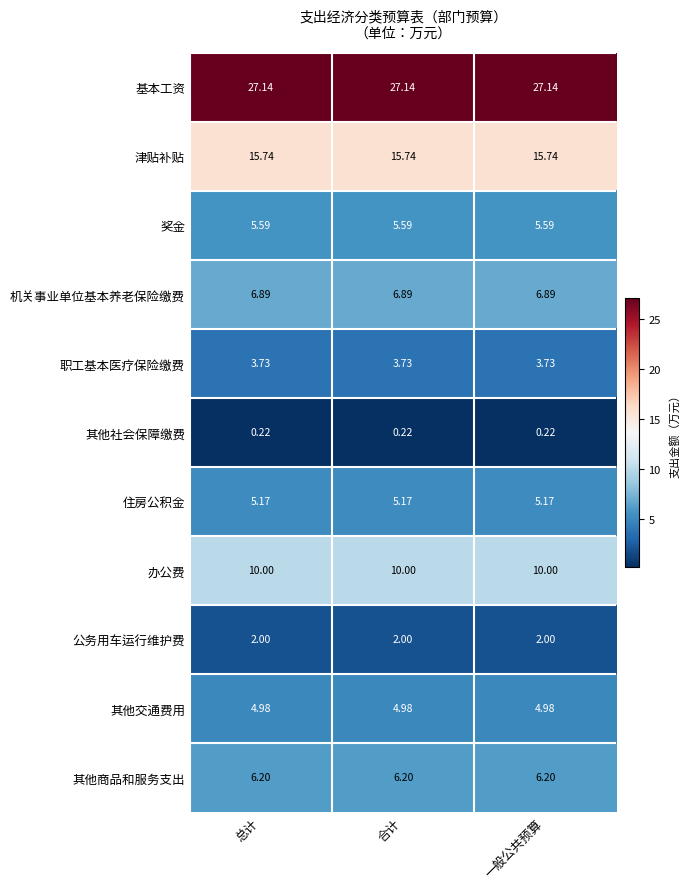

Rank the series by their maximum value, from highest to lowest.

基本工资, 津贴补贴, 办公费, 机关事业单位基本养老保险缴费, 其他商品和服务支出, 奖金, 住房公积金, 其他交通费用, 职工基本医疗保险缴费, 公务用车运行维护费, 其他社会保障缴费